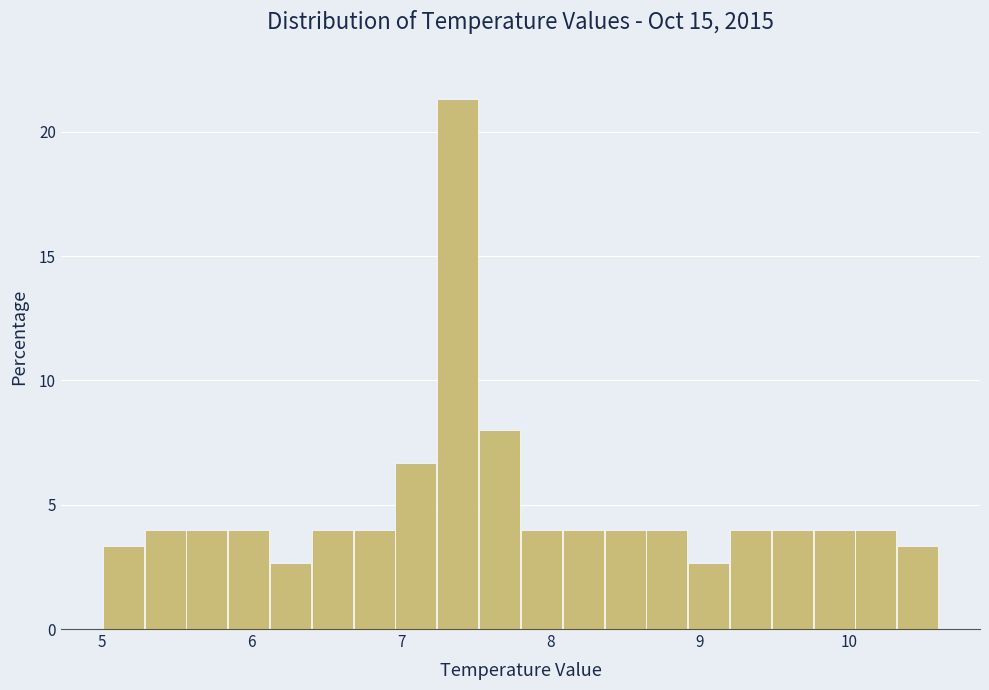

Read against the x-axis, roughly where is the centre of the tallest bar?

7.4